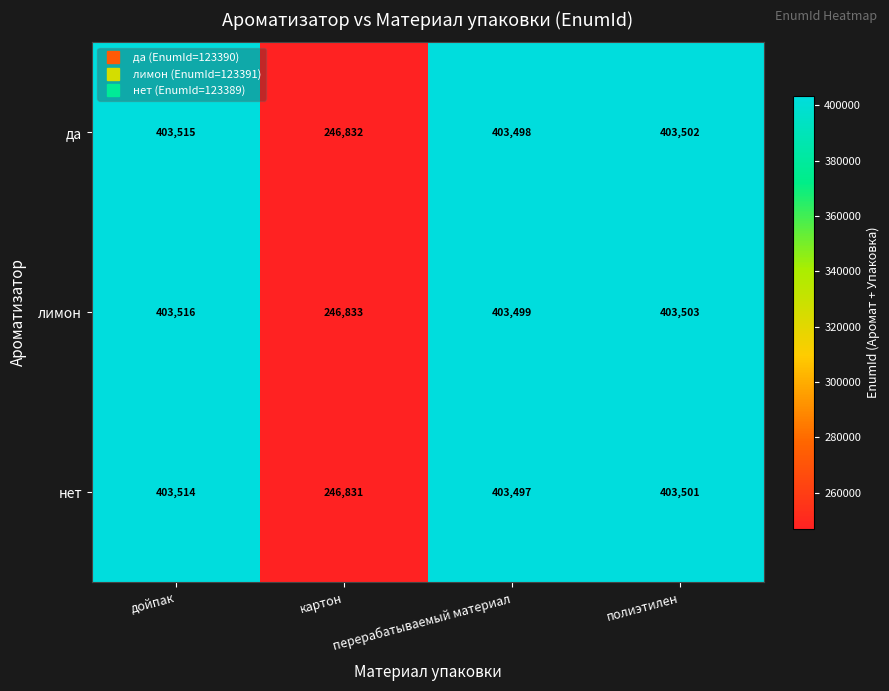

What is the total value across all series at перерабатываемый материал?

1210494